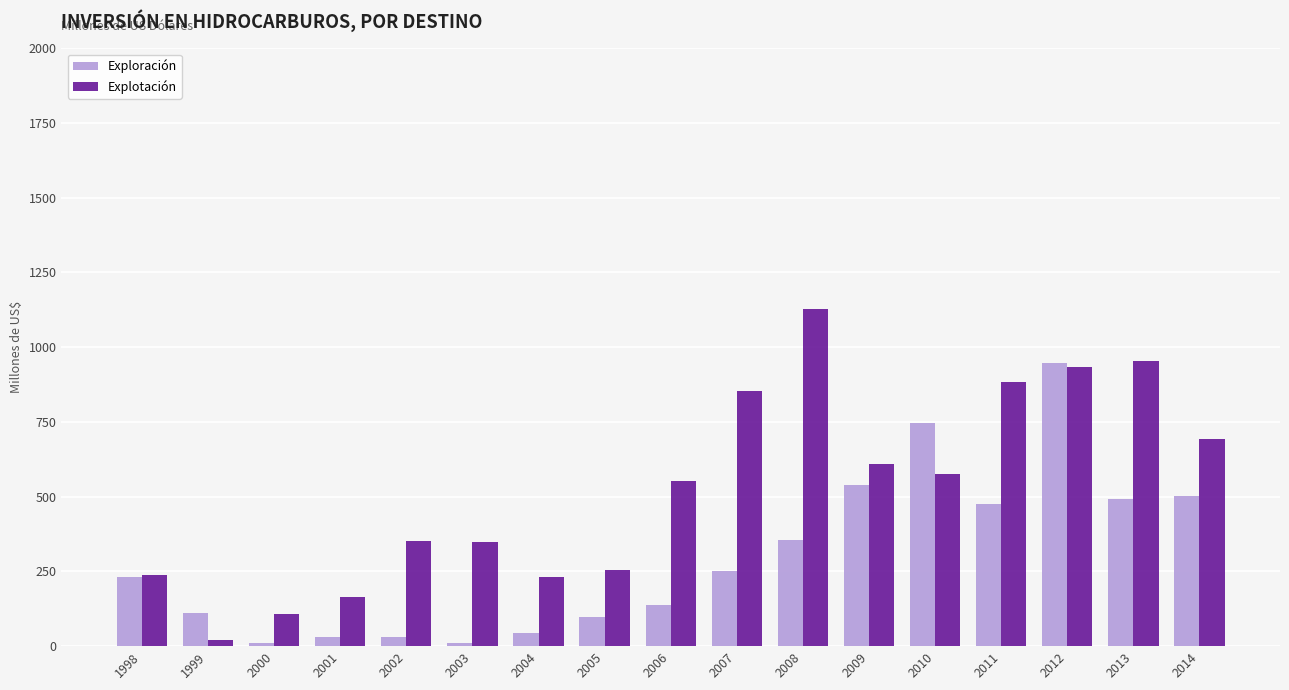

The Explotación series shows 347.4 at 2003. True or false?

True